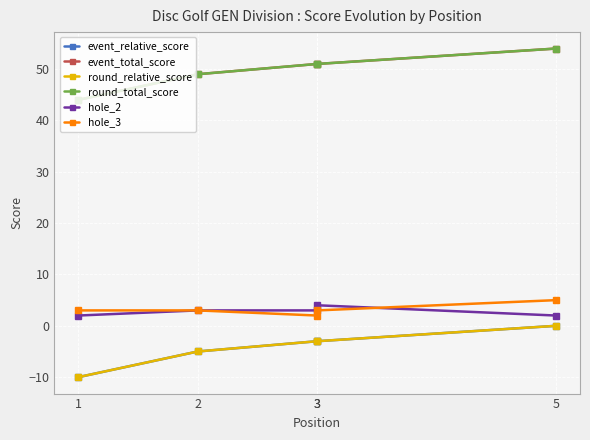

Reading left to right, transcribe all the data shown in this chart.

event_relative_score: 1=-10	2=-5	3=-3	3=-3	5=0
event_total_score: 1=44	2=49	3=51	3=51	5=54
round_relative_score: 1=-10	2=-5	3=-3	3=-3	5=0
round_total_score: 1=44	2=49	3=51	3=51	5=54
hole_2: 1=2	2=3	3=3	3=4	5=2
hole_3: 1=3	2=3	3=2	3=3	5=5